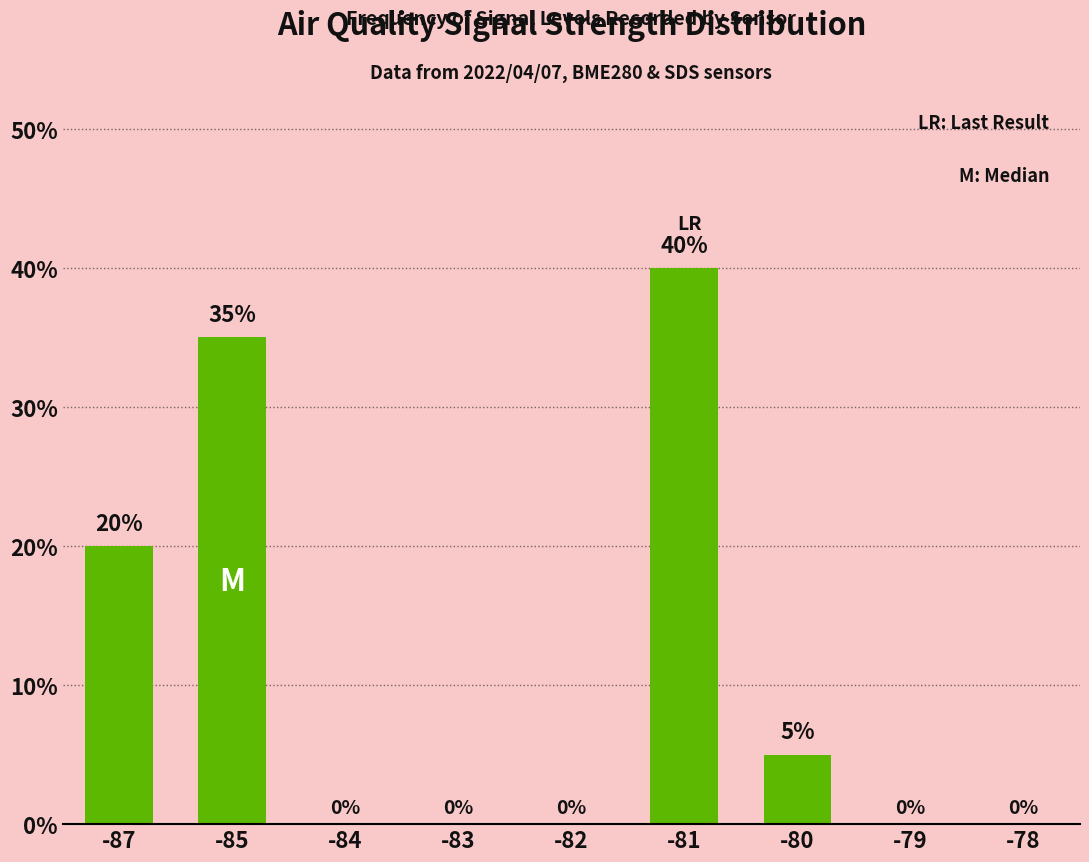

How many values exceed 0?

4